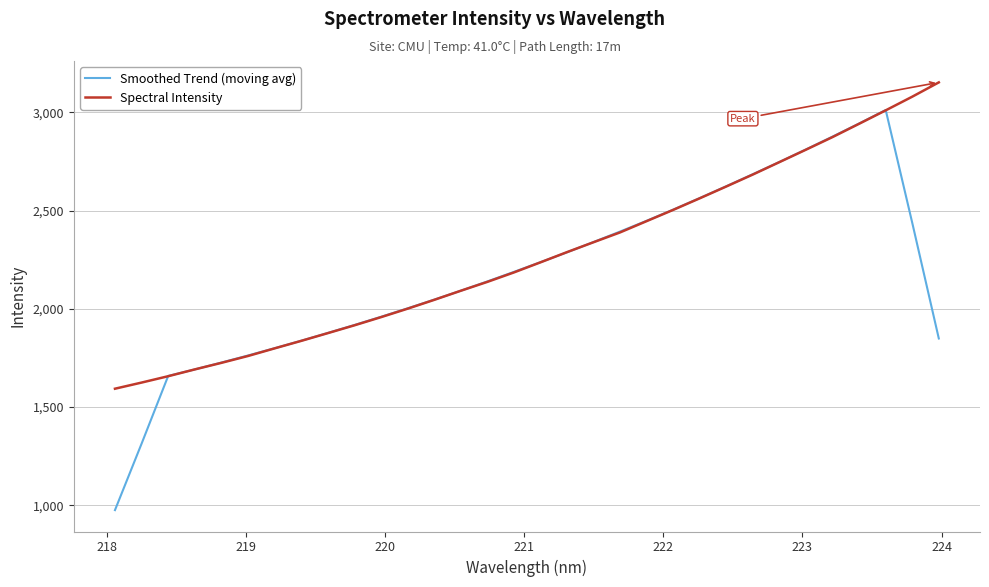

How many values in the Smoothed Trend (moving avg) series exceed 2187?

16